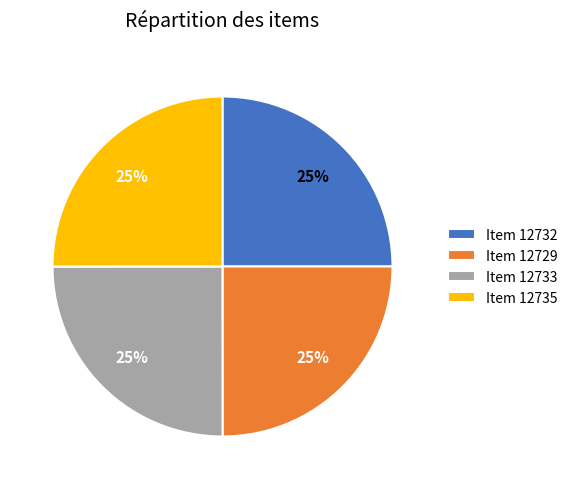

Count the number of slices in the pie.

4